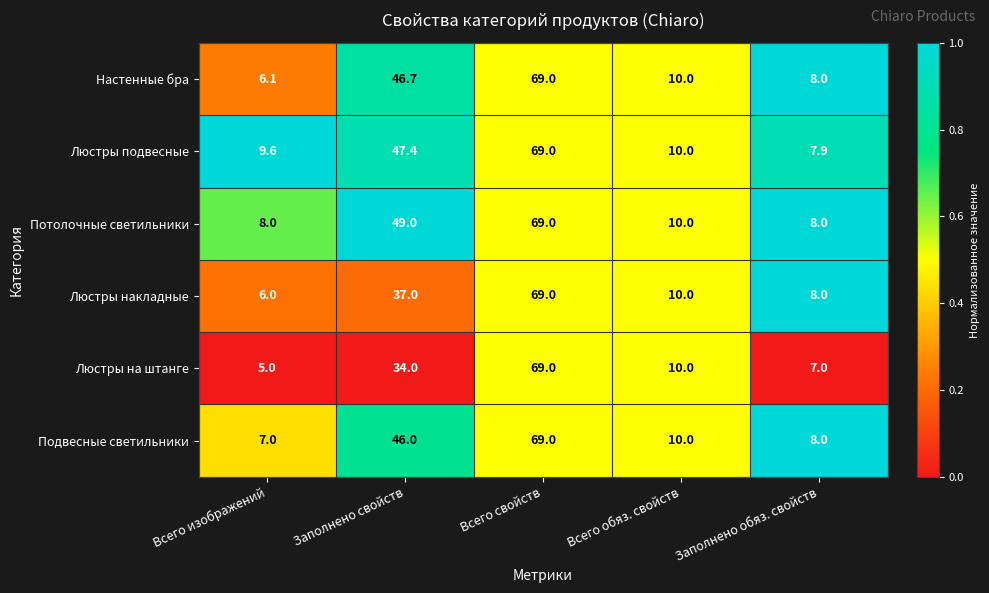

What is the total value across all series at Всего обяз. свойств?

60.0